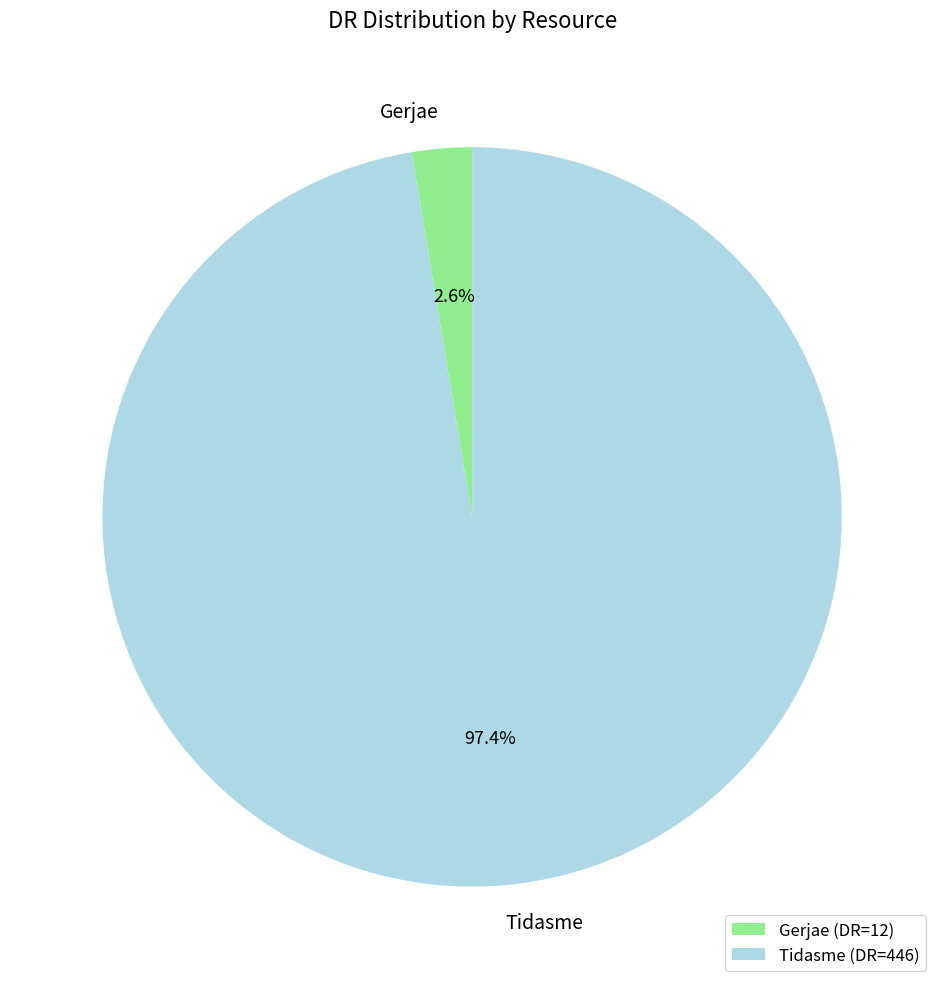

To the nearest percent, what portion does Gerjae represent?

3%